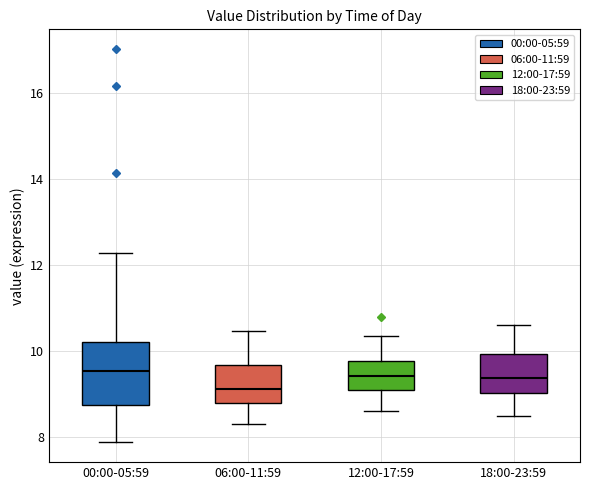

Comparing the boxes themselves (not the whiskers), which one is the tallest?

00:00-05:59